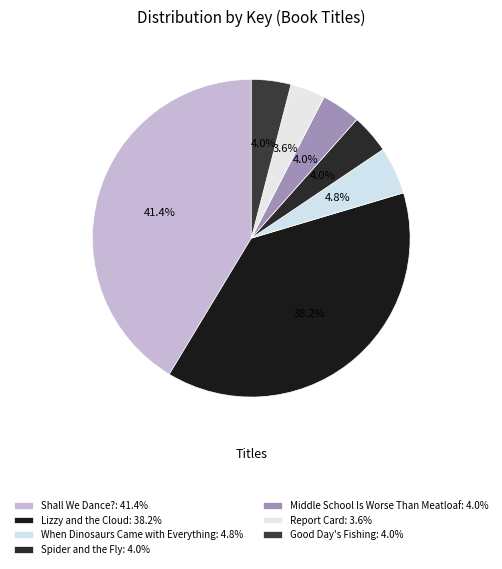

Is it true that Middle School Is Worse Than Meatloaf is 4% of the pie?

True